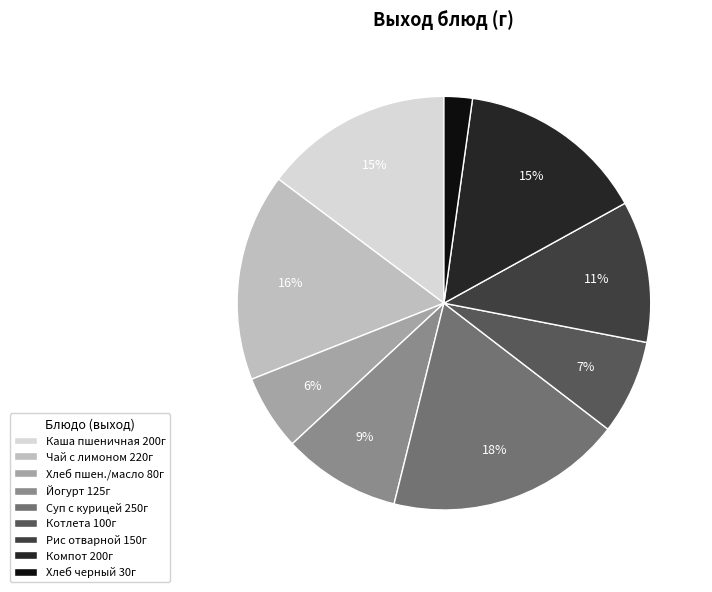

Does any single category account for the majority?

No